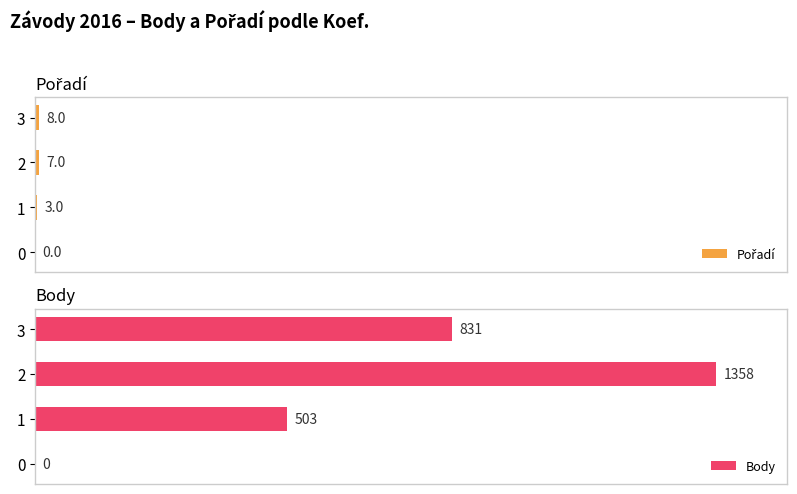

The Body series shows 701 at 2. True or false?

False